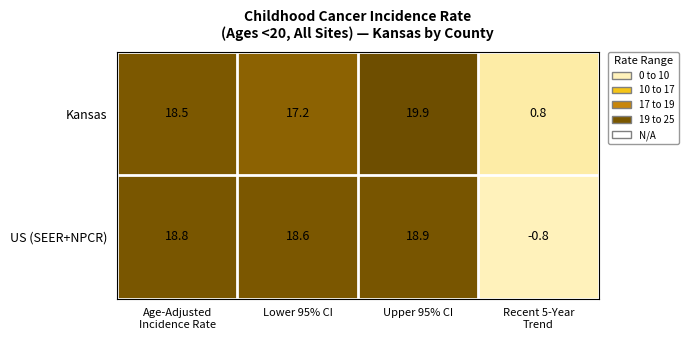

What is the sum of all US (SEER+NPCR) values?

55.5